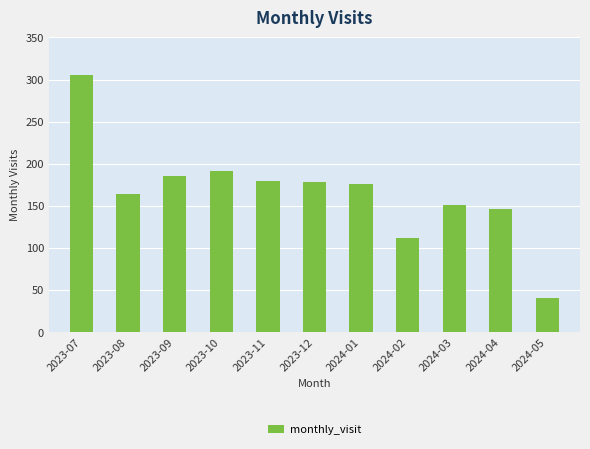

What is the ratio of the value at 2023-11 to the value at 2024-02?

1.6